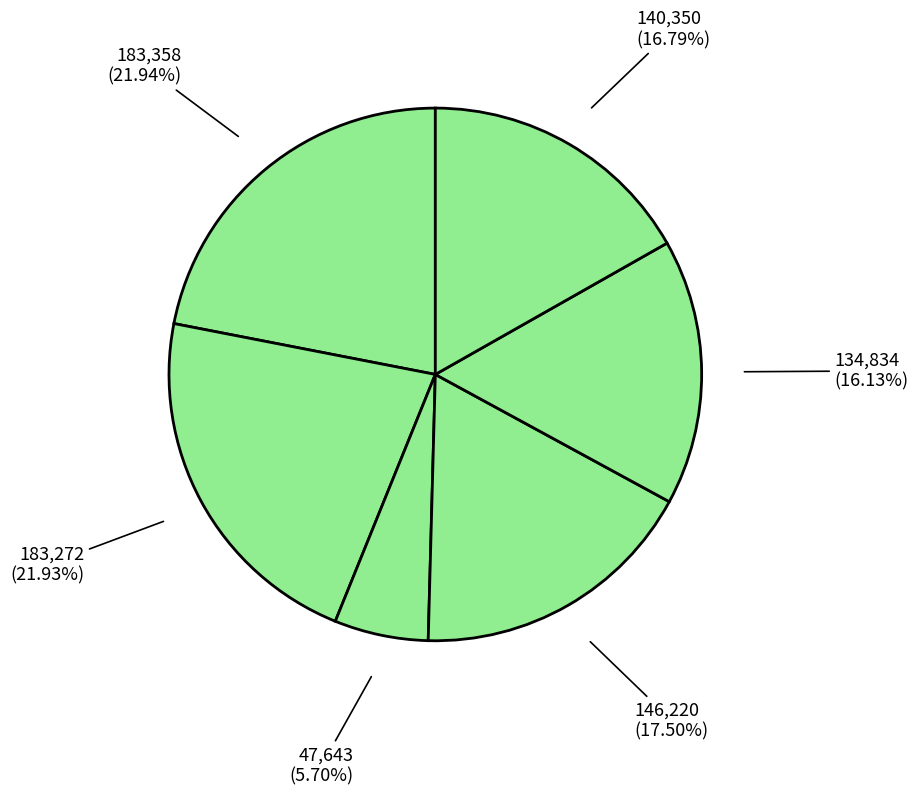

How many slices are in this pie chart?

6